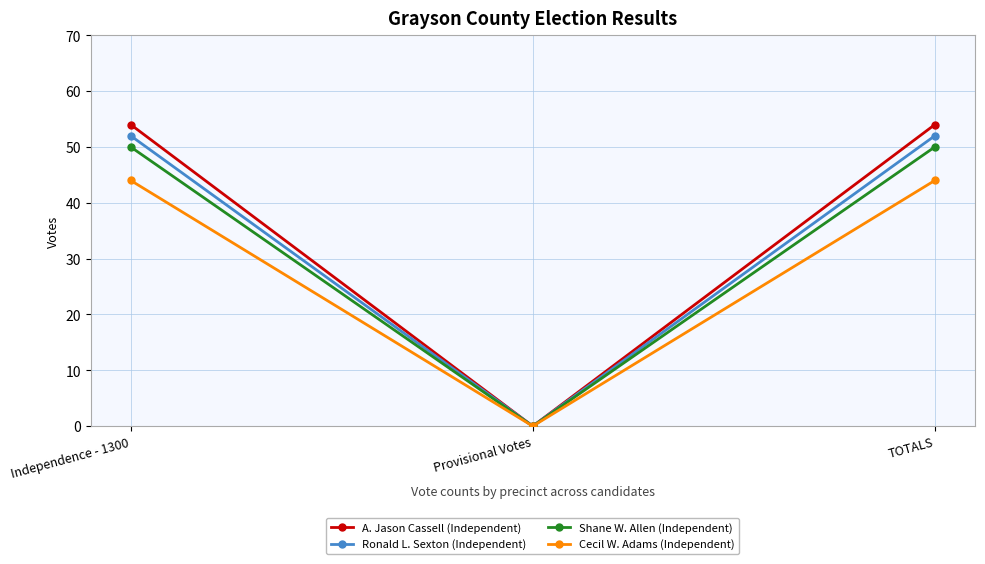

Is this an area chart (filled region under the line)?

No